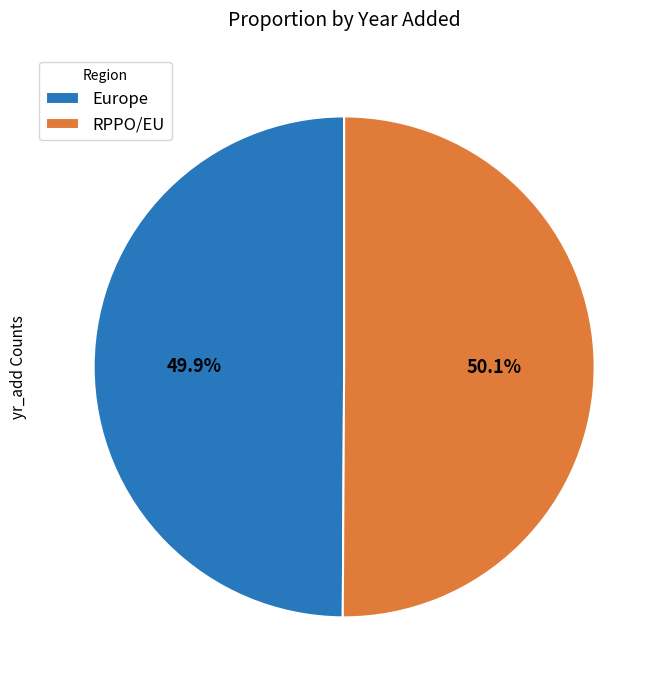

Approximately how many times larger is the value at RPPO/EU compared to Europe?

1.0